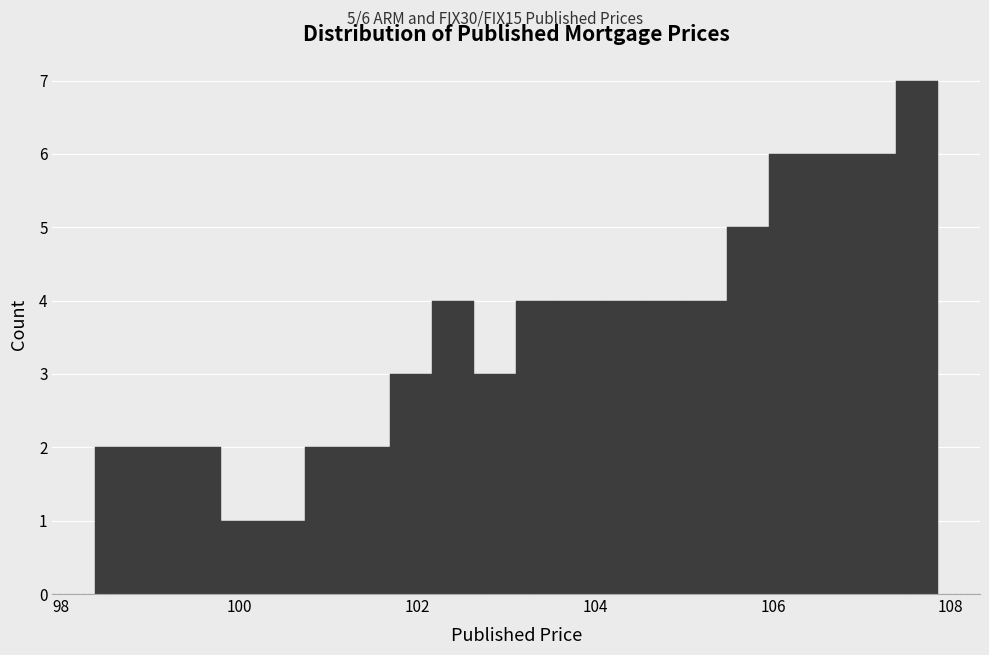

Read against the x-axis, roughly where is the centre of the tallest bar?

107.6